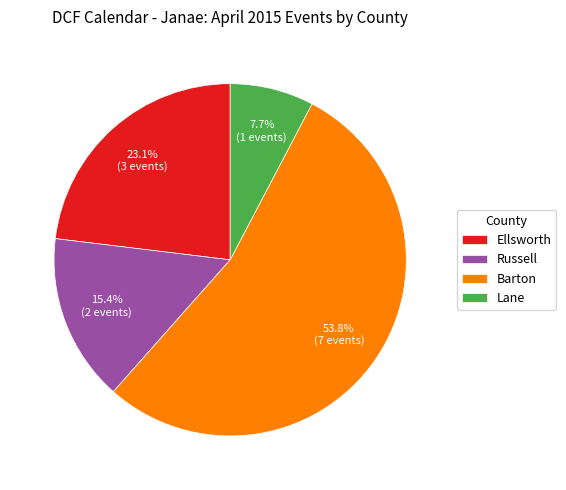

Count the number of slices in the pie.

4